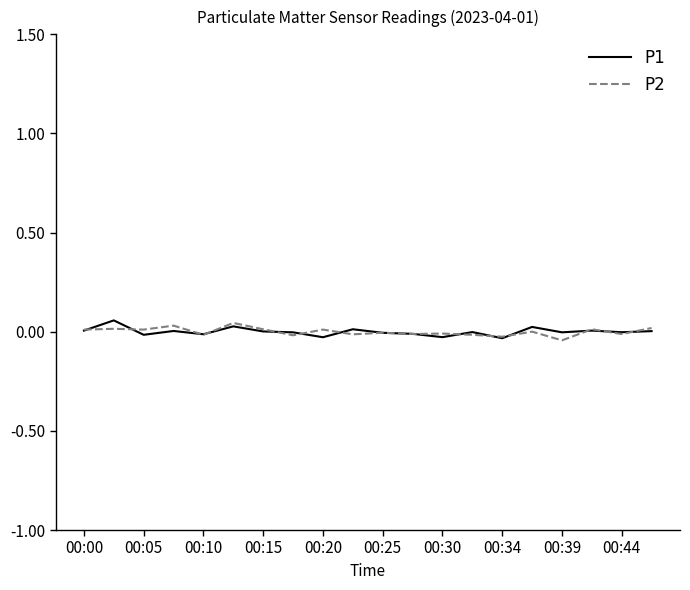

What are all the series names shown in the legend?

P1, P2